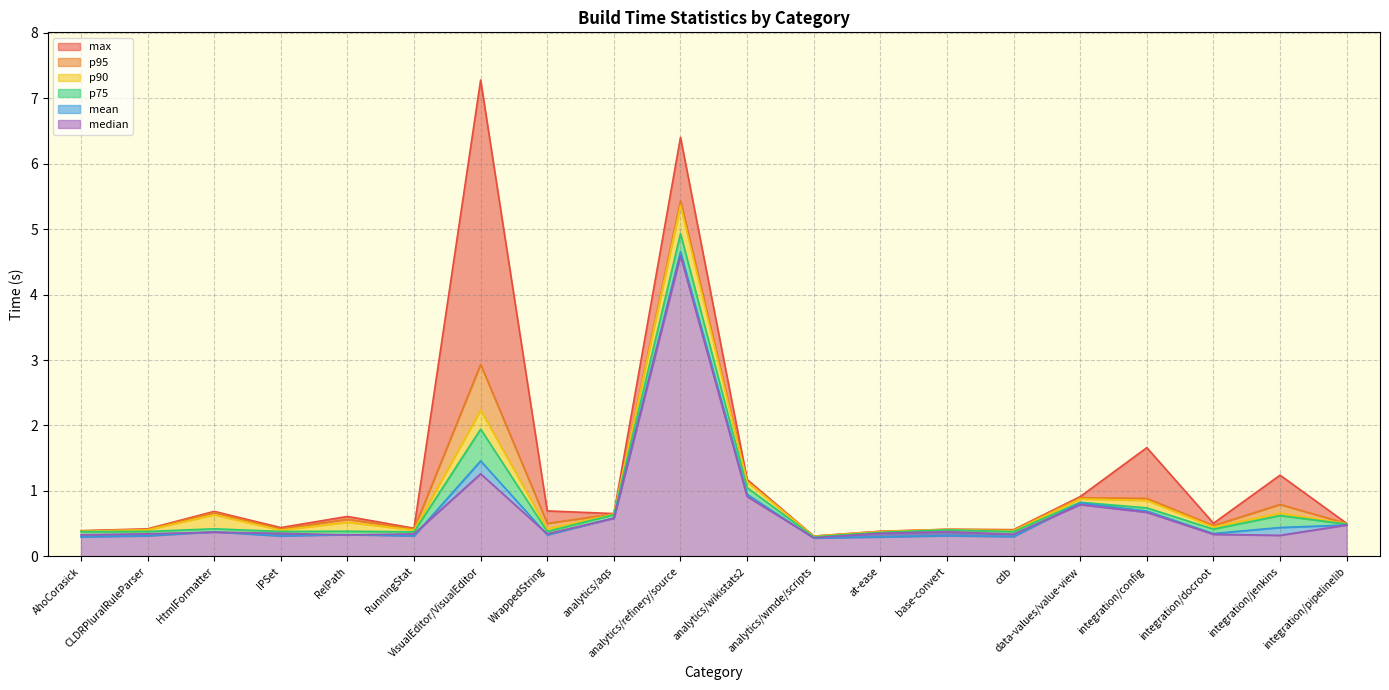

How many series are shown in this chart?

6